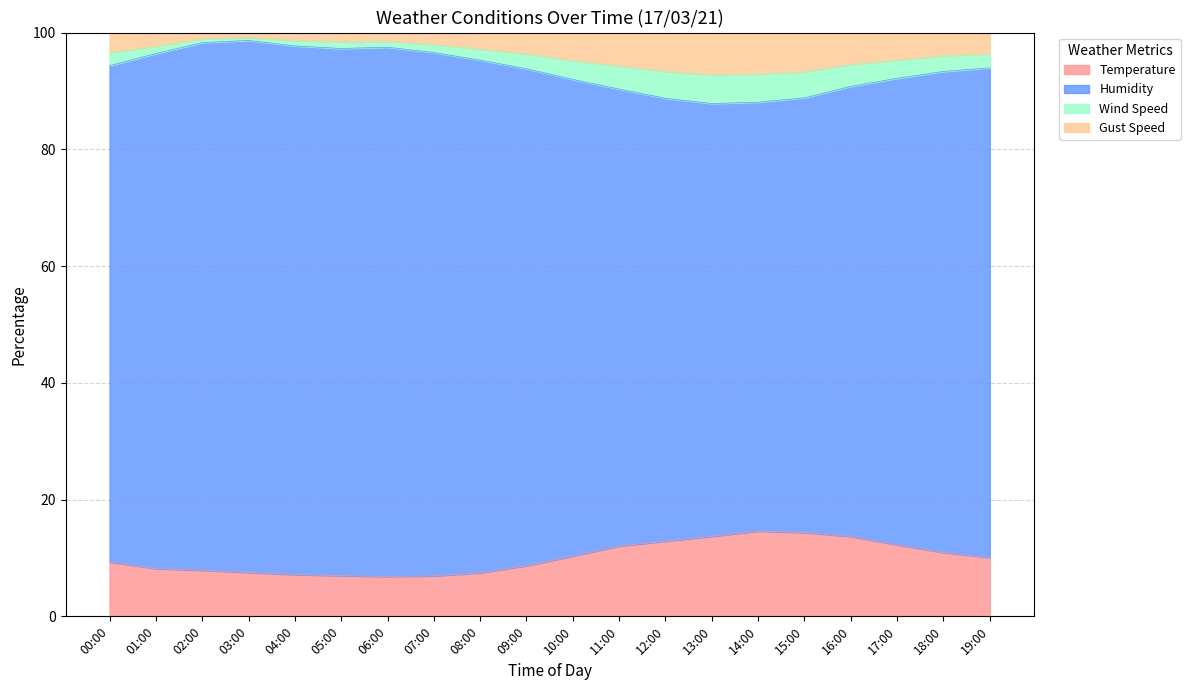

What is the highest value of the Temperature series?

14.6